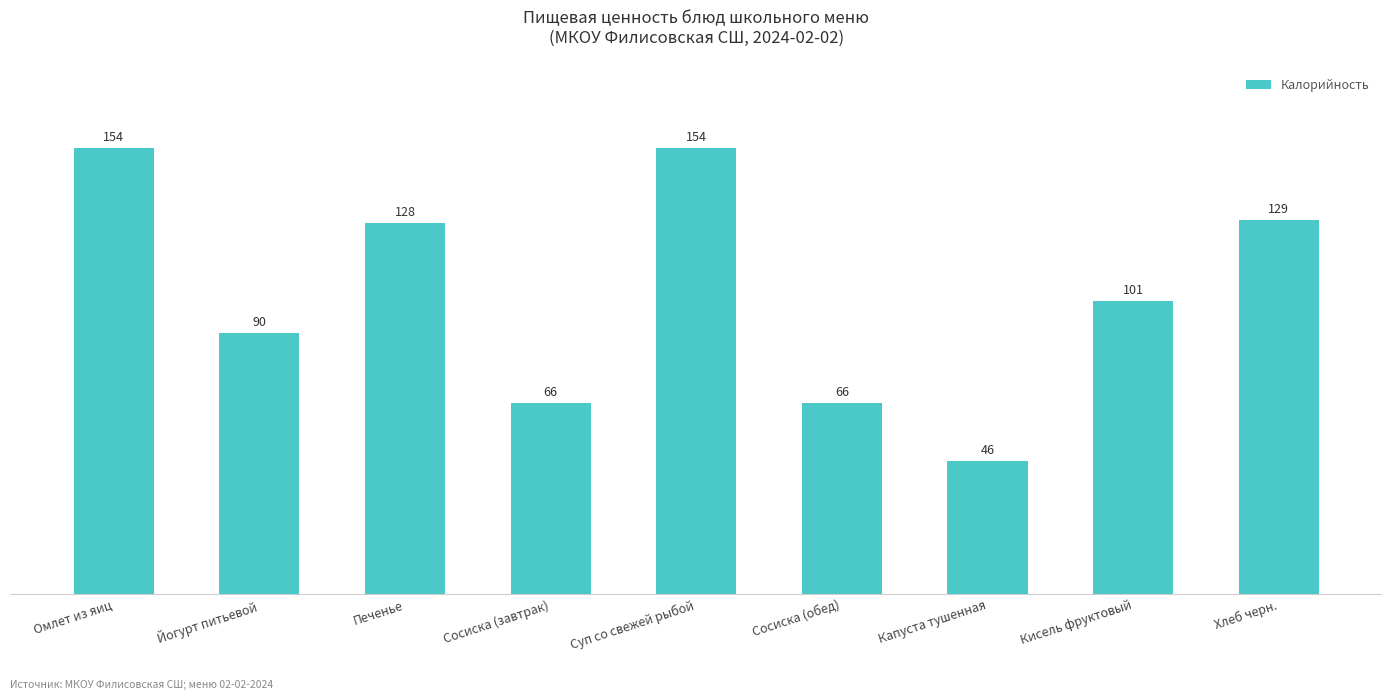

What is the greatest value displayed?

154